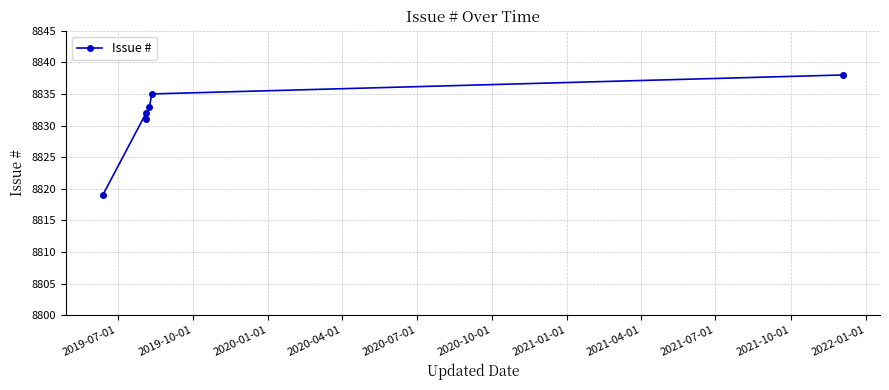

Reading left to right, extract all data points from this chart.

8819	8832	8831	8833	8835	8838